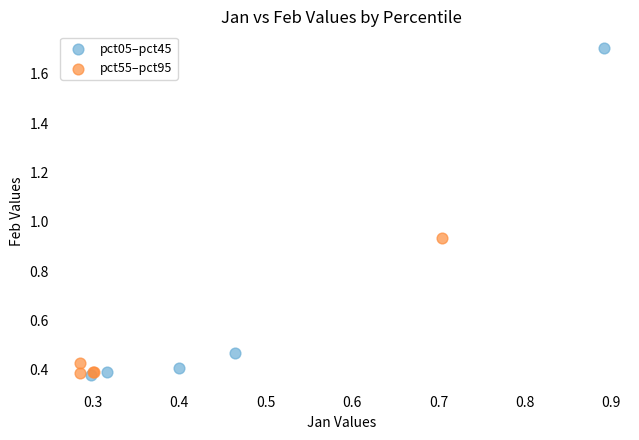

Which series has the largest Y range (max minus min)?

pct05–pct45